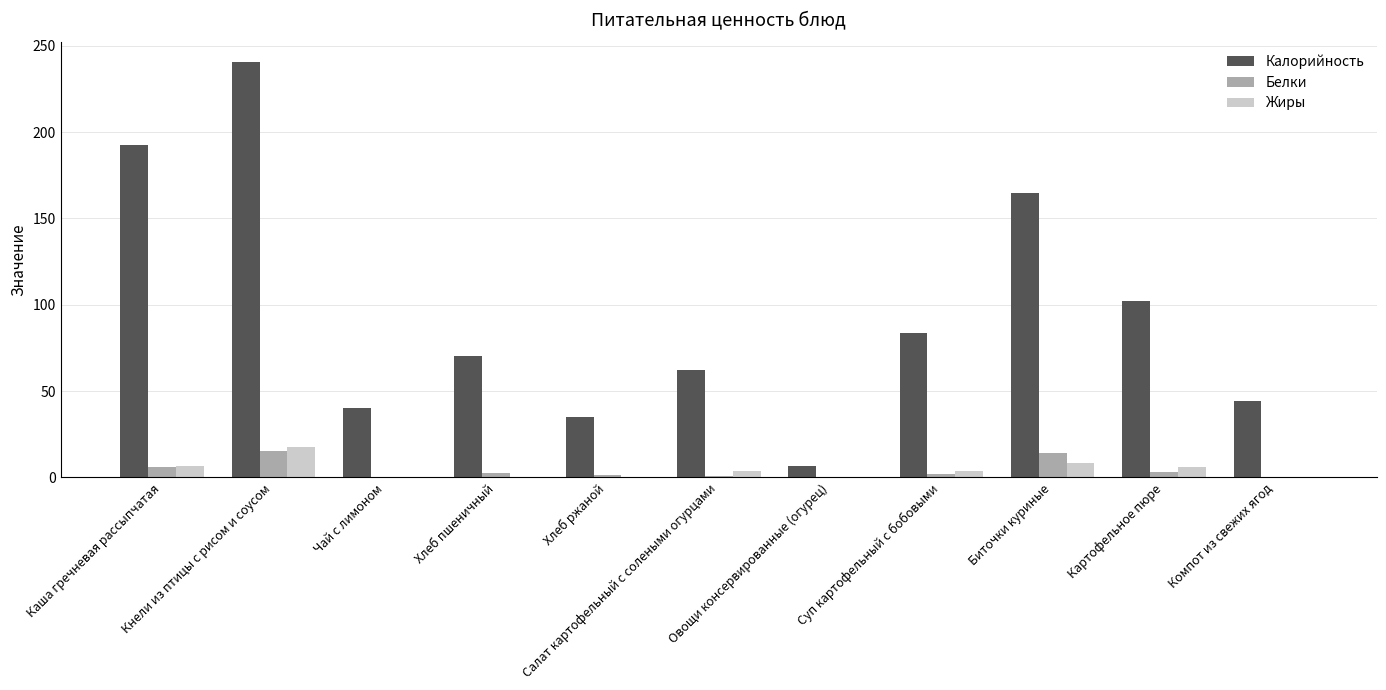

Which series has the widest spread of values?

Калорийность